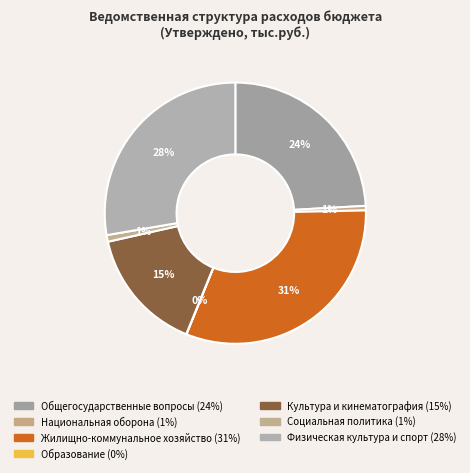

What percentage do Образование and Социальная политика together represent?

0.8%